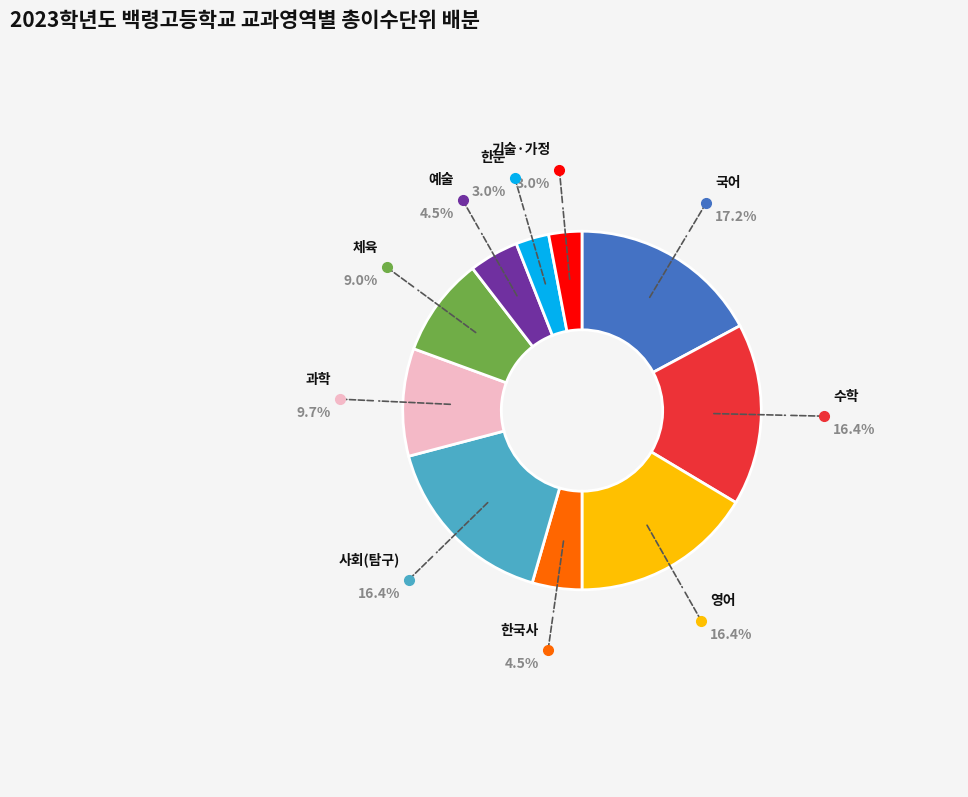

Is there a majority slice in this chart?

No